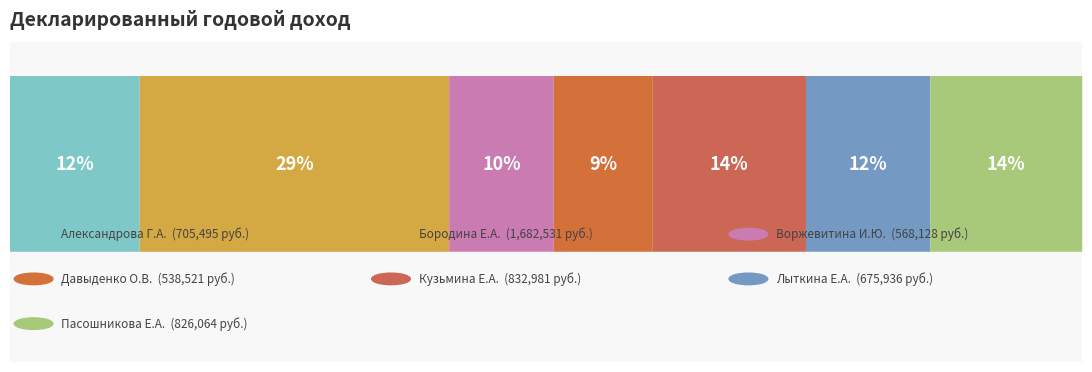

Does the chart contain any negative values?

No